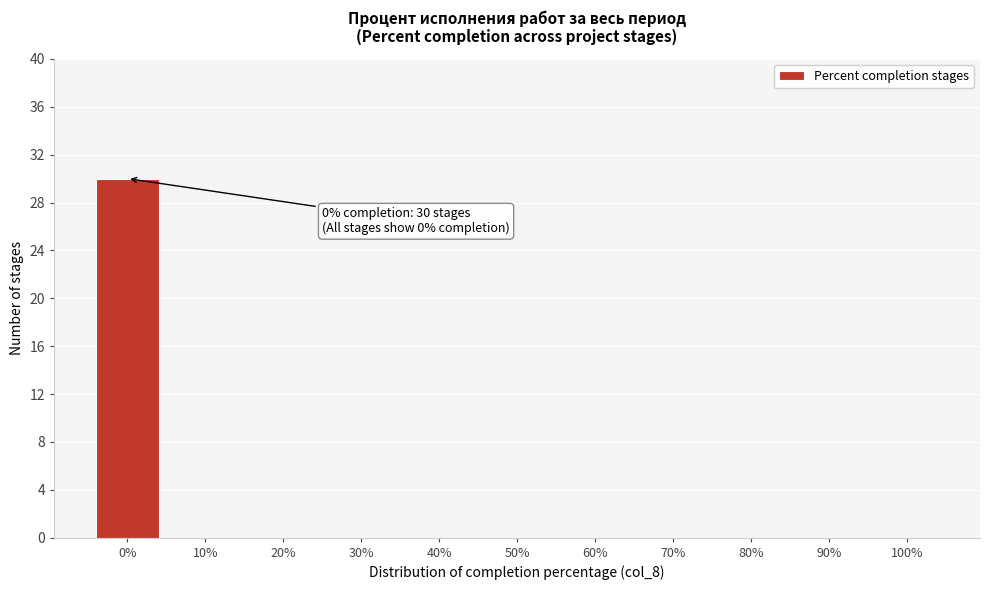

Reading left to right, extract all data points from this chart.

0%=30	10%=0	20%=0	30%=0	40%=0	50%=0	60%=0	70%=0	80%=0	90%=0	100%=0